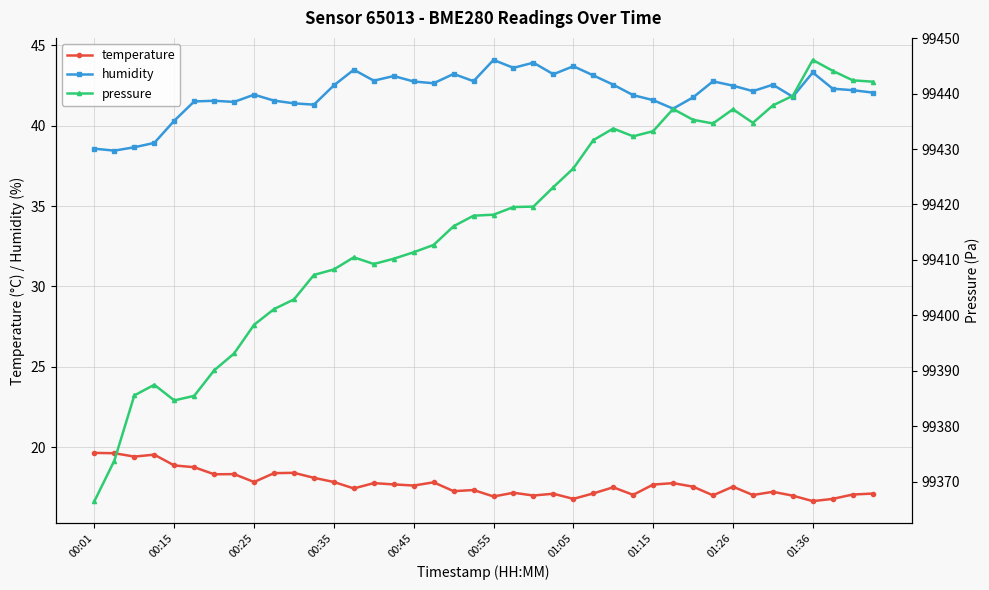

True or false: pressure and temperature cross at least once.

False